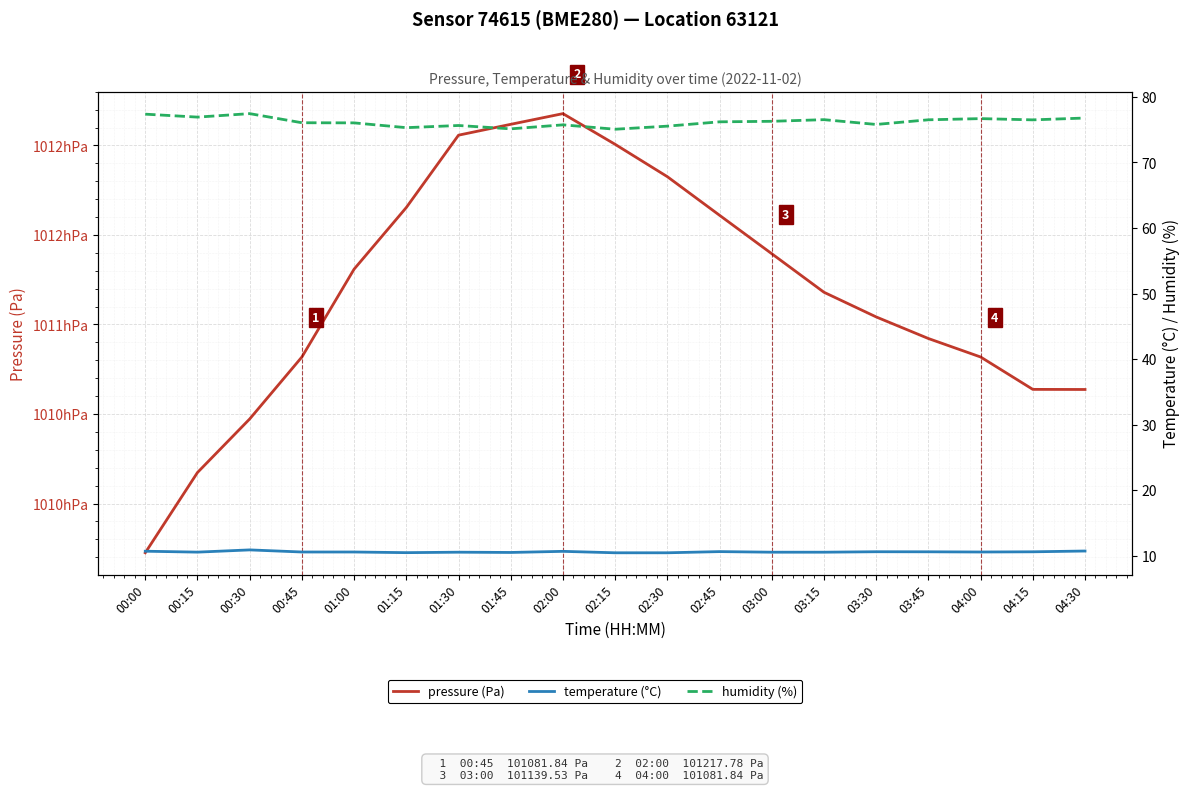

Which series changed the most between 01:15 and 02:45?

pressure (Pa)